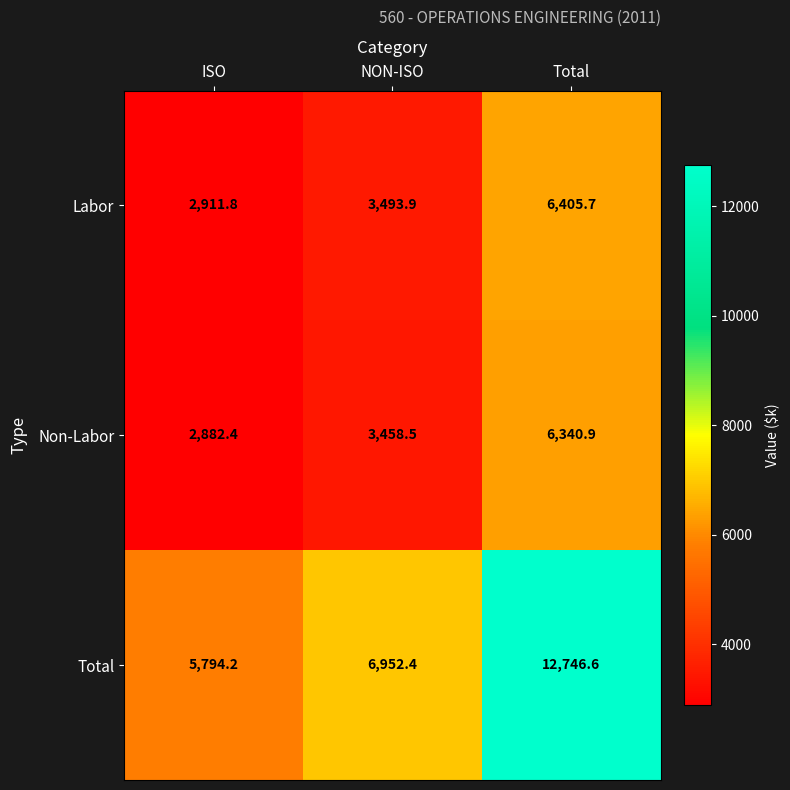

What is the sum of the Non-Labor values at Total and ISO?

9223.3